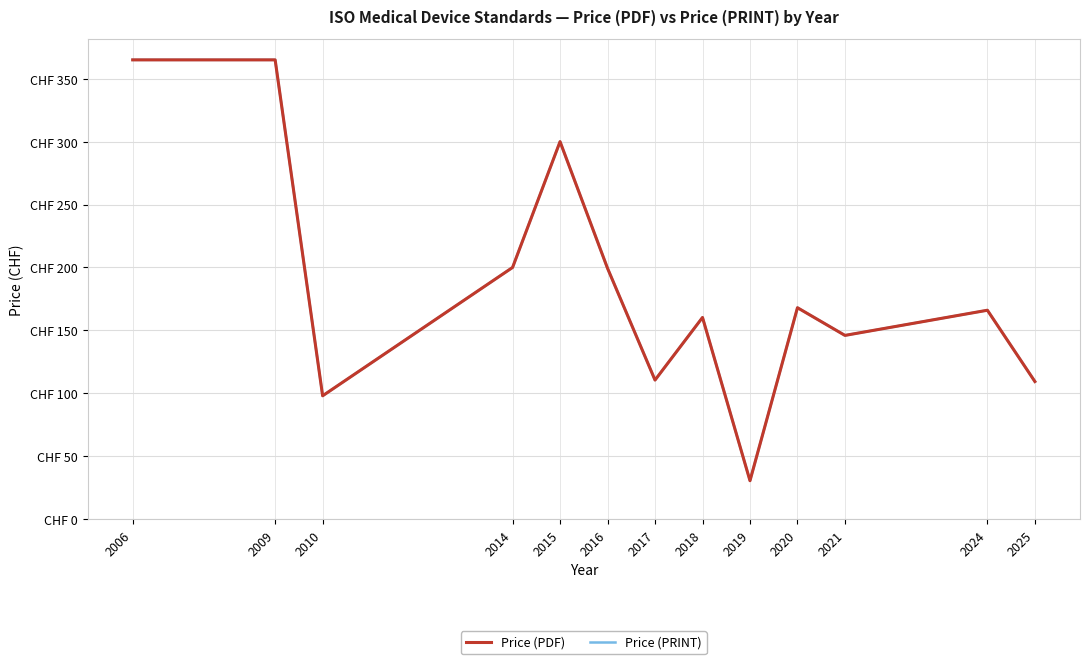

Reading right to left, transcribe all the data shown in this chart.

Price (PDF): 2025=109.3	2024=166.0	2021=146.0	2020=168.0	2019=30.5	2018=160.2	2017=110.5	2016=199.3	2015=300.0	2014=200.0	2010=98.0	2009=365.0	2006=365.0
Price (PRINT): 2025=109.3	2024=166.0	2021=146.0	2020=168.0	2019=30.5	2018=160.2	2017=110.5	2016=199.3	2015=300.0	2014=200.0	2010=98.0	2009=365.0	2006=365.0